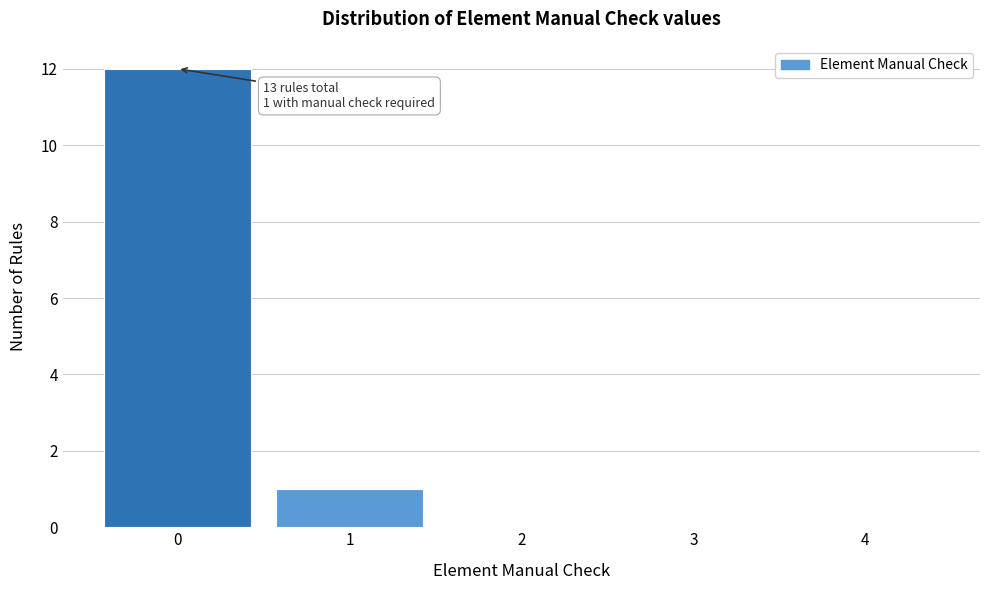

Reading left to right, extract all data points from this chart.

0=12	1=1	2=0	3=0	4=0